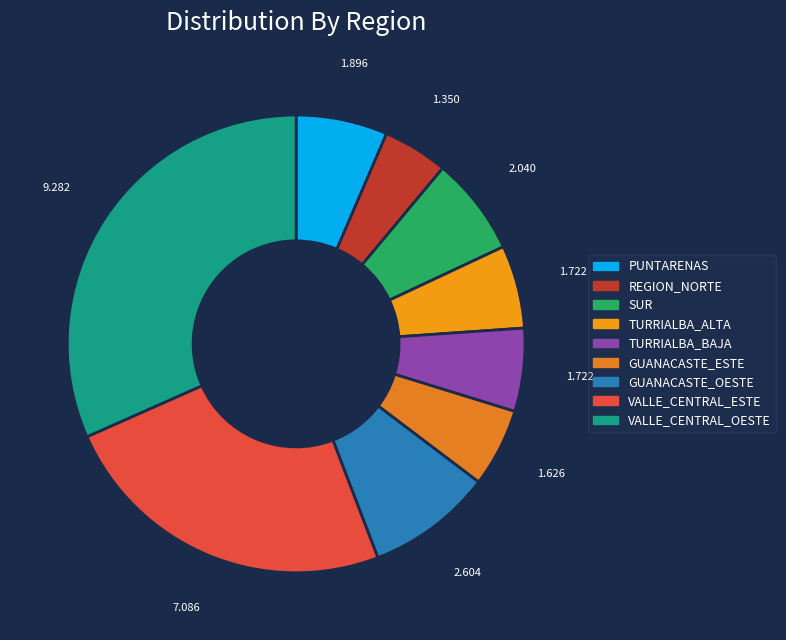

How many slices are in this pie chart?

9